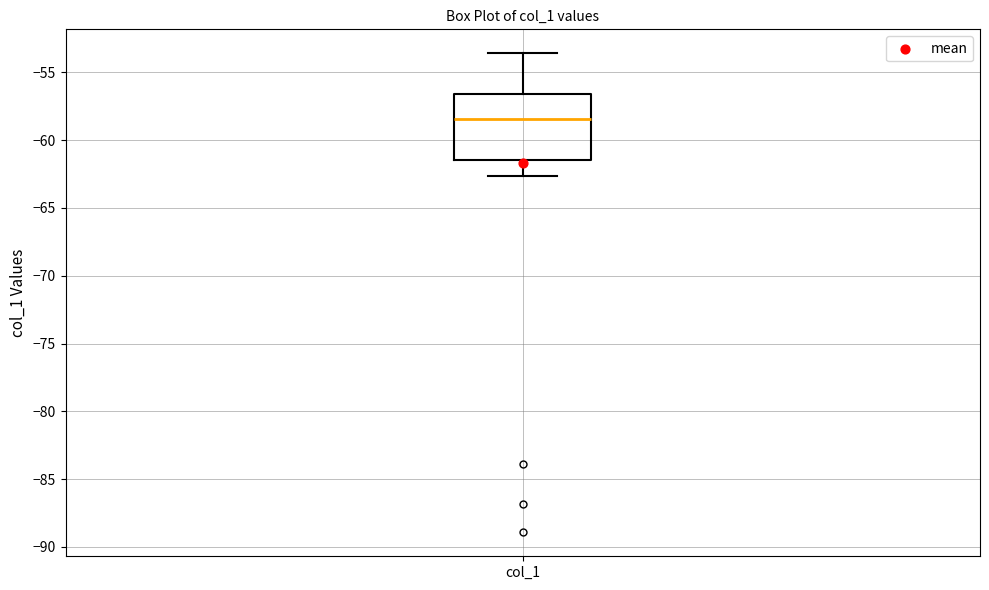

Where is the lower edge of the box for col_1 on the y-axis? The values are not printed on the chart, so give them approximately, as read against the axis.

-61.5